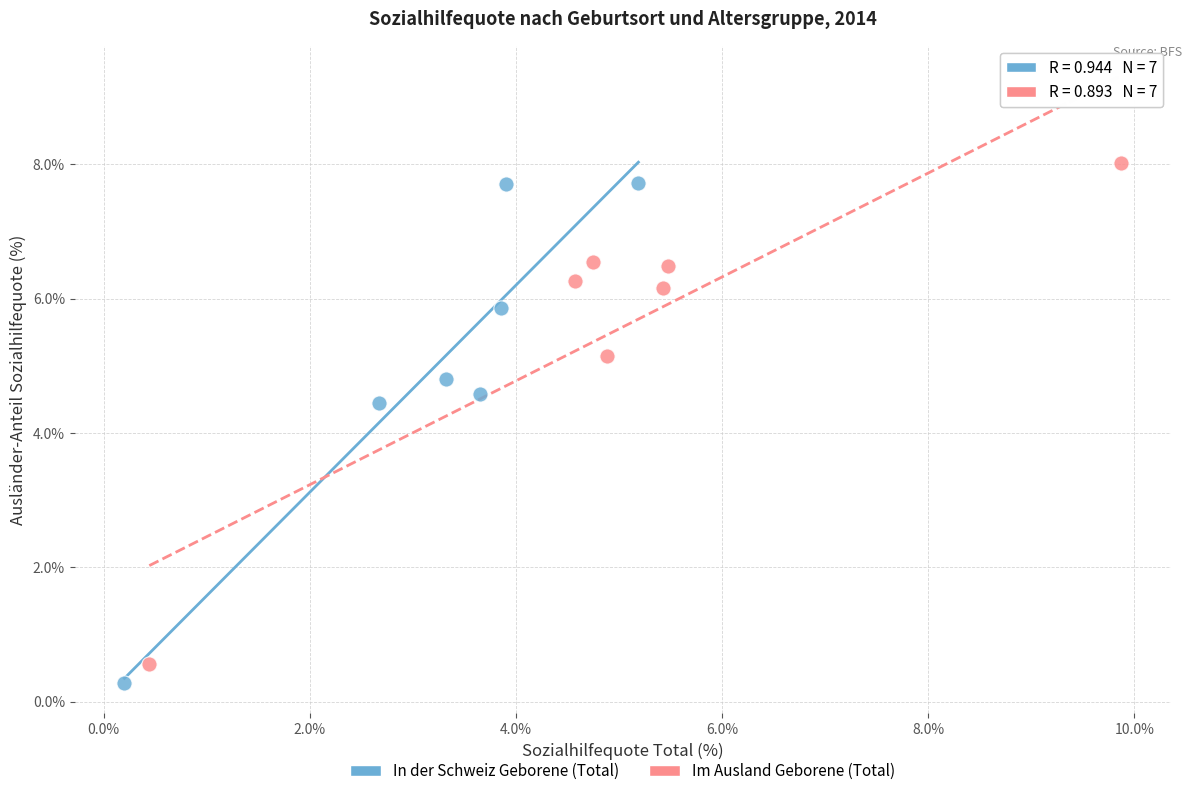

What are all the series names shown in the legend?

In der Schweiz Geborene (Total), Im Ausland Geborene (Total)